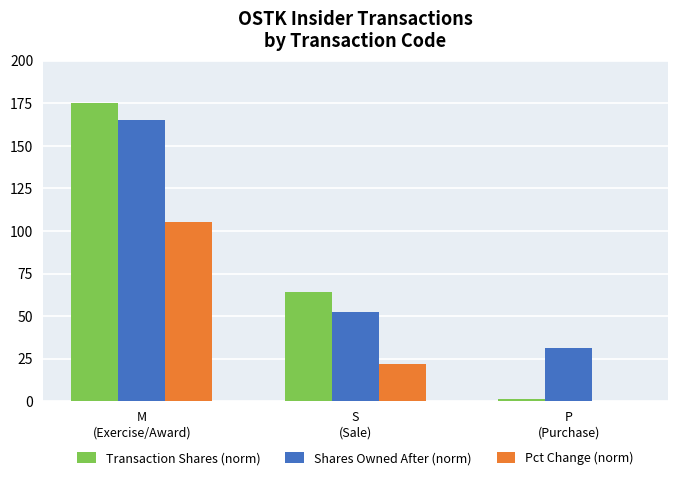

Reading left to right, transcribe all the data shown in this chart.

Transaction Shares (norm): 175.0	64.3	1.4
Shares Owned After (norm): 165.0	52.3	31.2
Pct Change (norm): 105.0	21.7	0.3